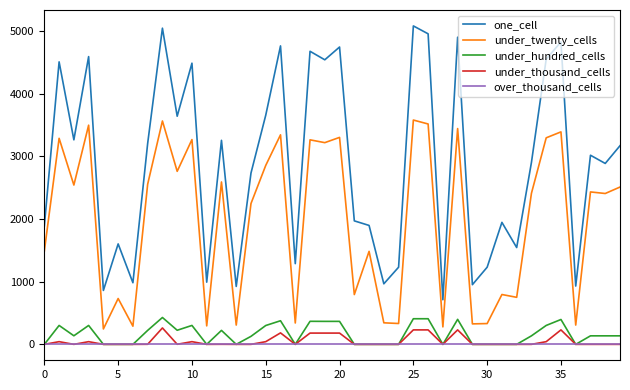

What is the highest value of the under_thousand_cells series?

262